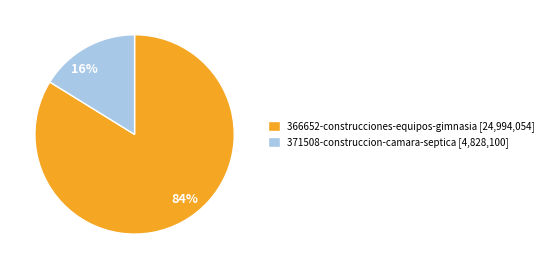

Is there any slice that represents more than half of the pie?

Yes